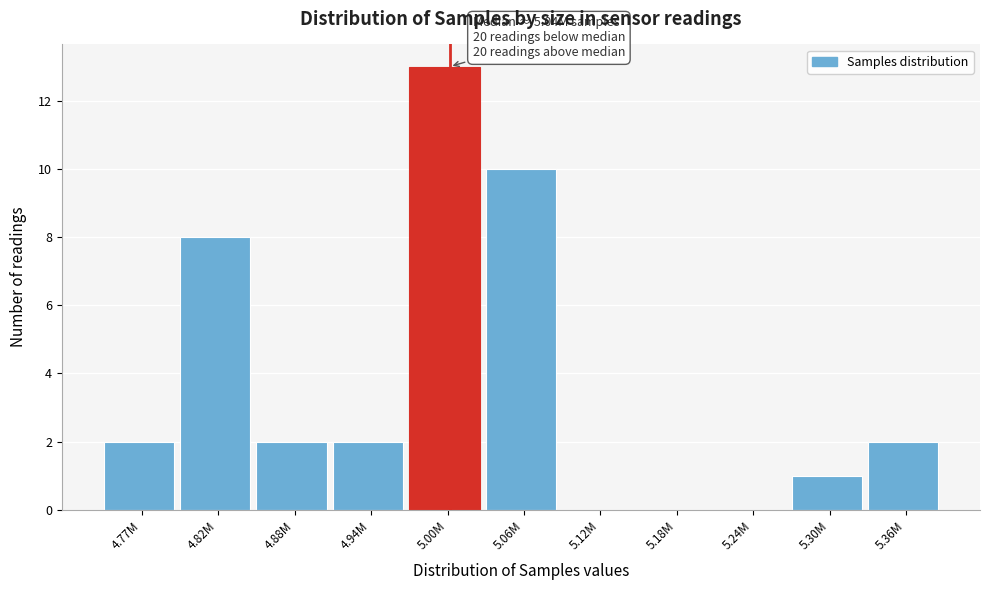

Reading left to right, extract all data points from this chart.

4.77M=2	4.82M=8	4.88M=2	4.94M=2	5.00M=13	5.06M=10	5.12M=0	5.18M=0	5.24M=0	5.30M=1	5.36M=2